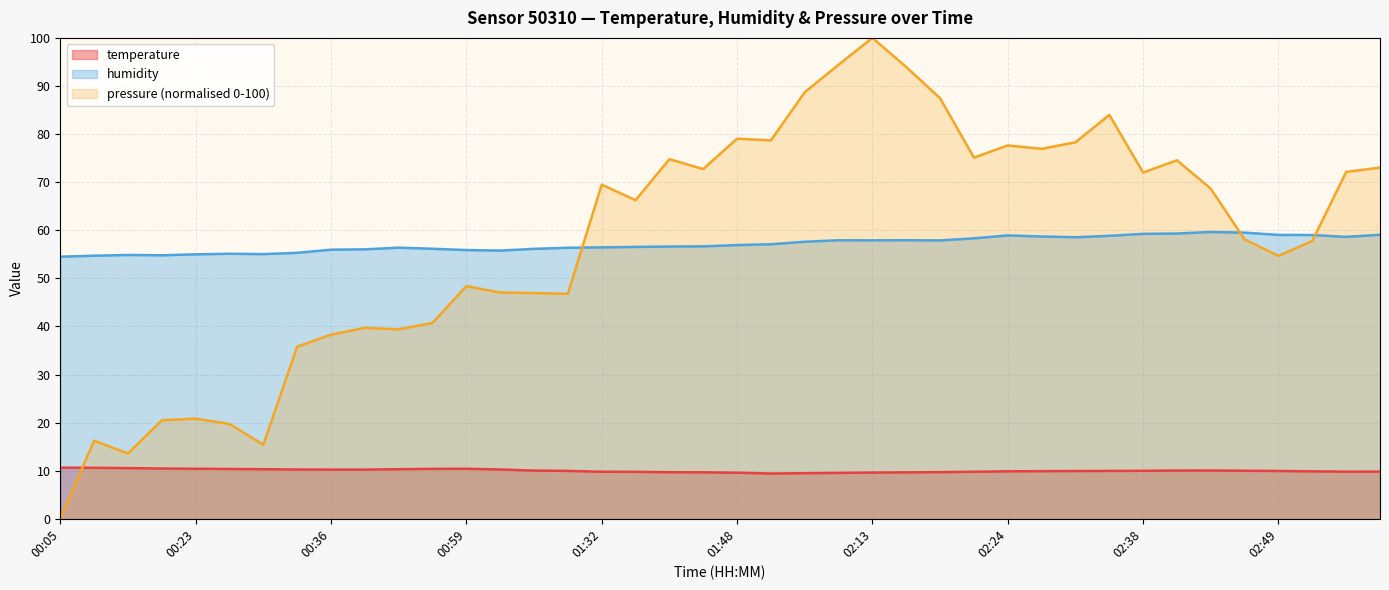

True or false: temperature and humidity cross at least once.

False